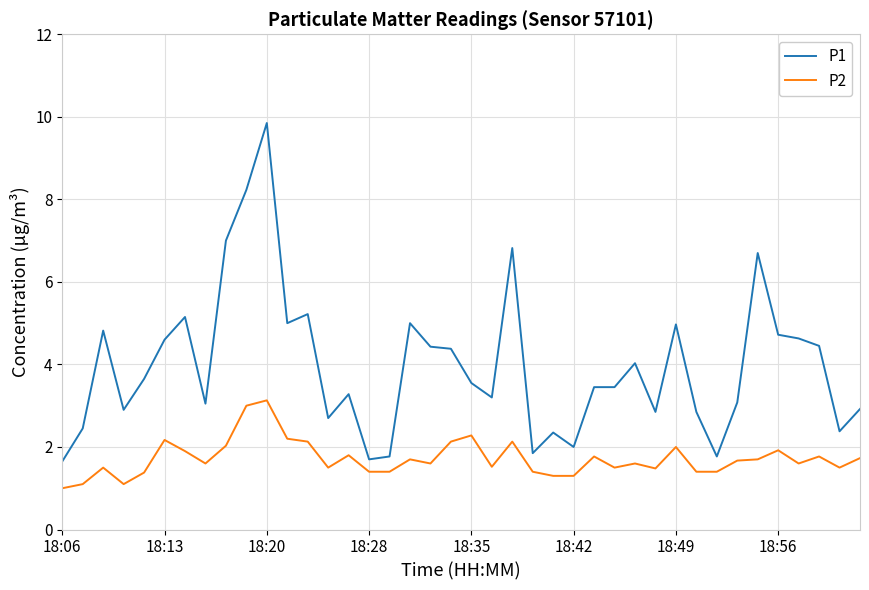

Which series has the widest spread of values?

P1